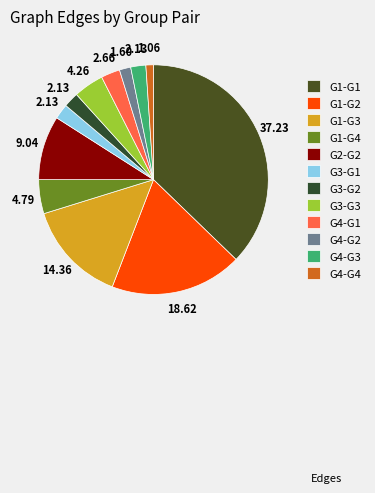

Does G4-G2 represent more than half of the total?

No